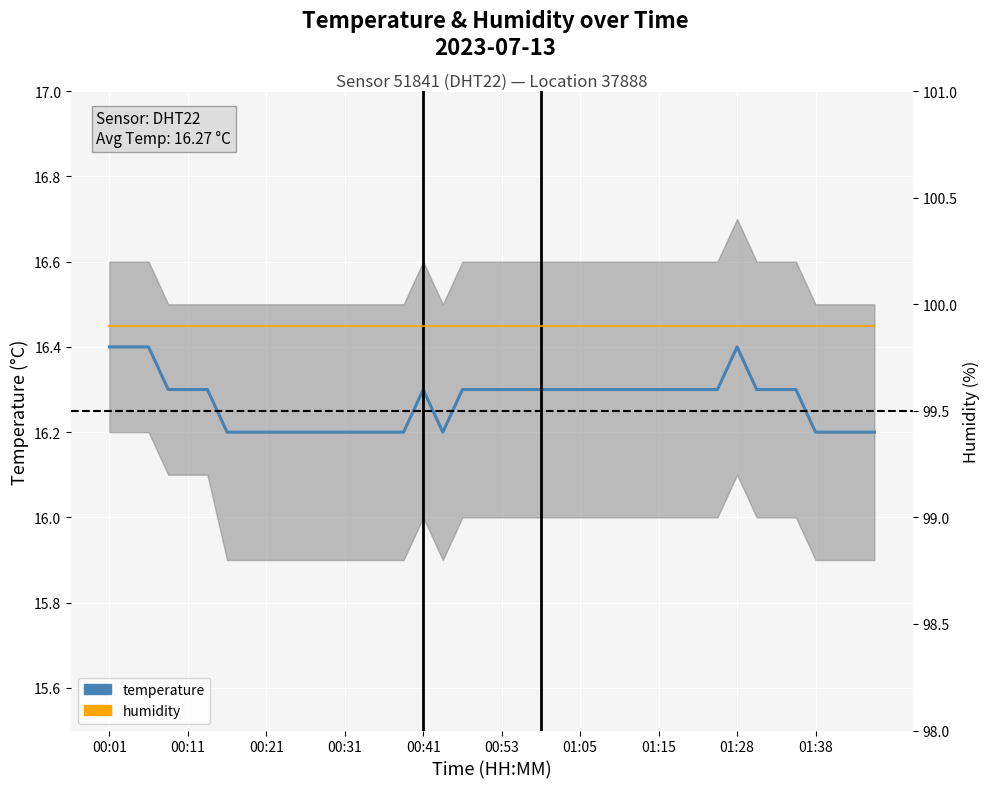

What is the label of the 33rd point from the left?

01:28